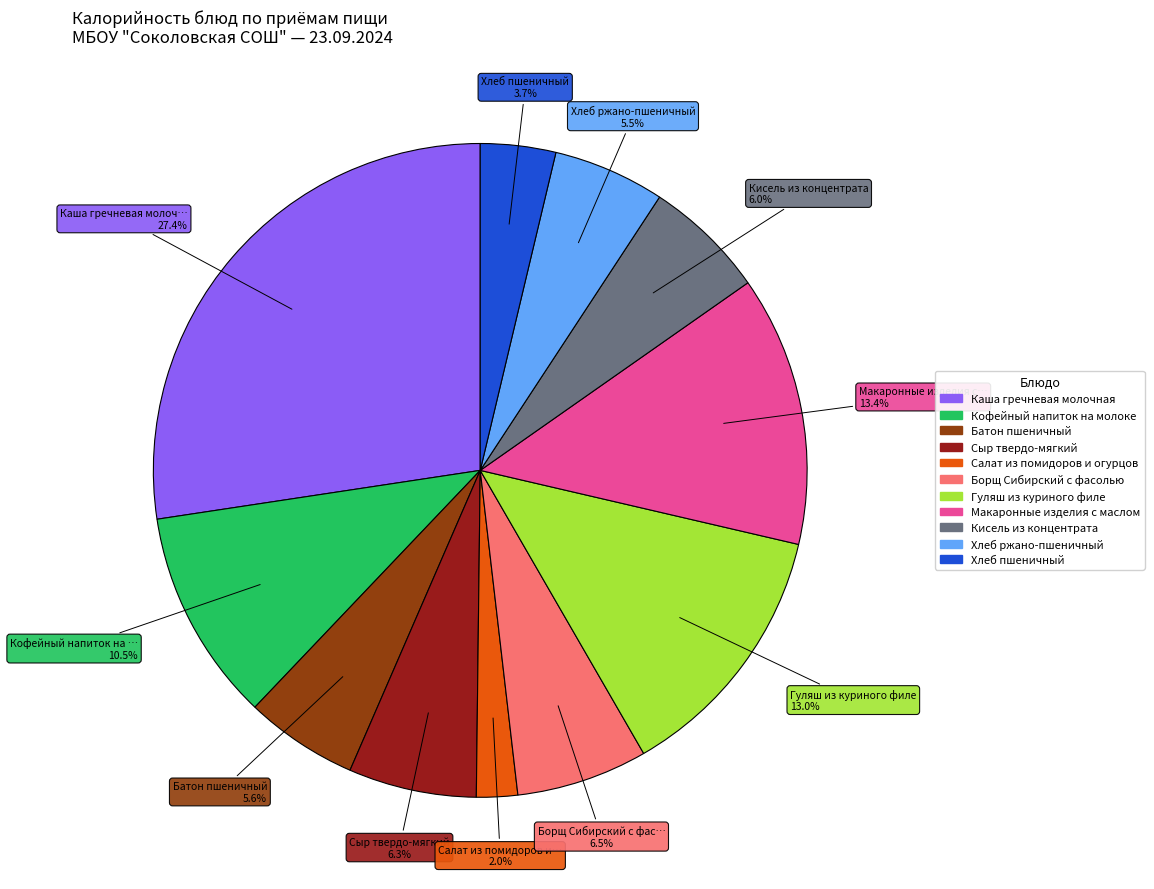

Approximately how many times larger is the value at Кофейный напиток на молоке compared to Салат из помидоров и огурцов?

5.2